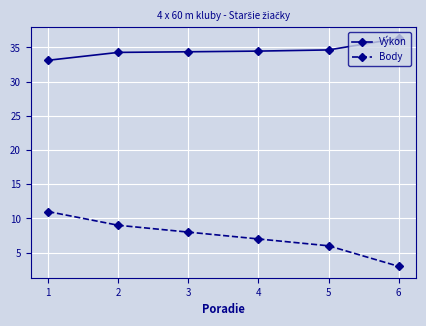

Where does the Výkon series first go above 34?

2